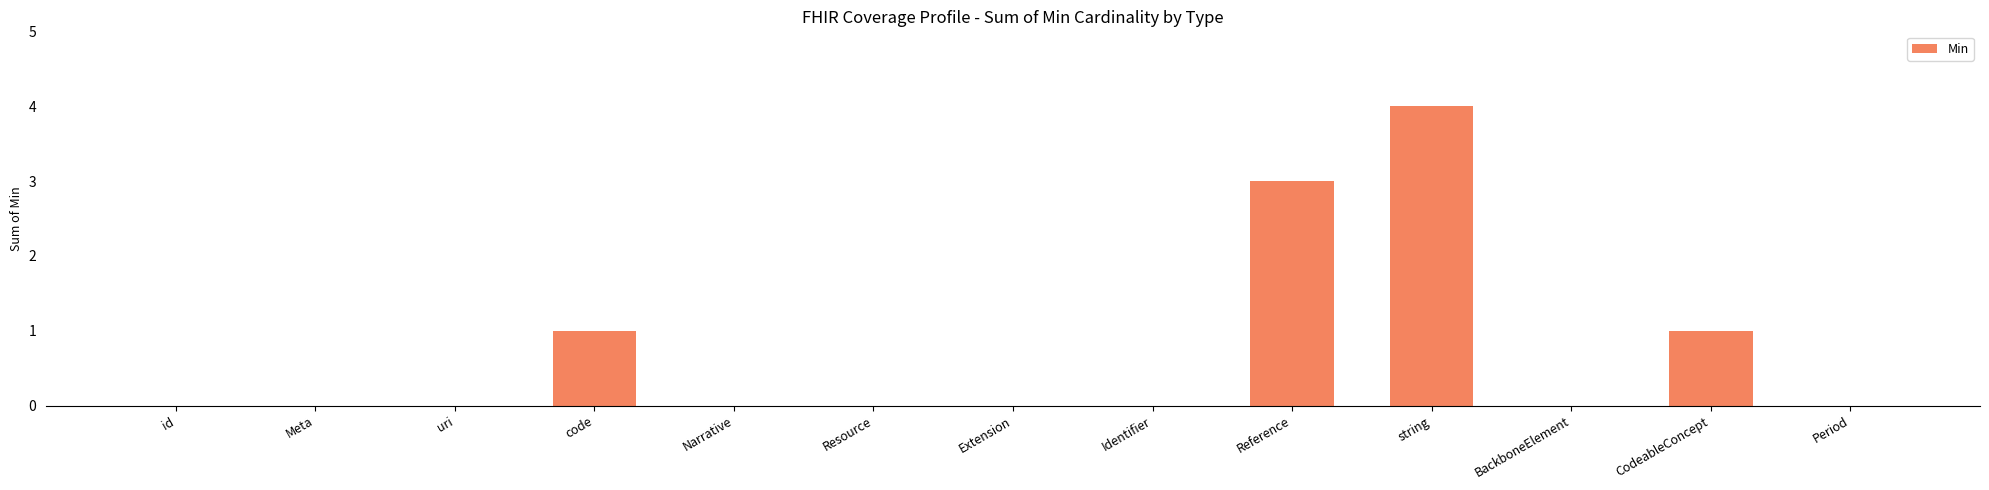

How many series are shown in this chart?

1